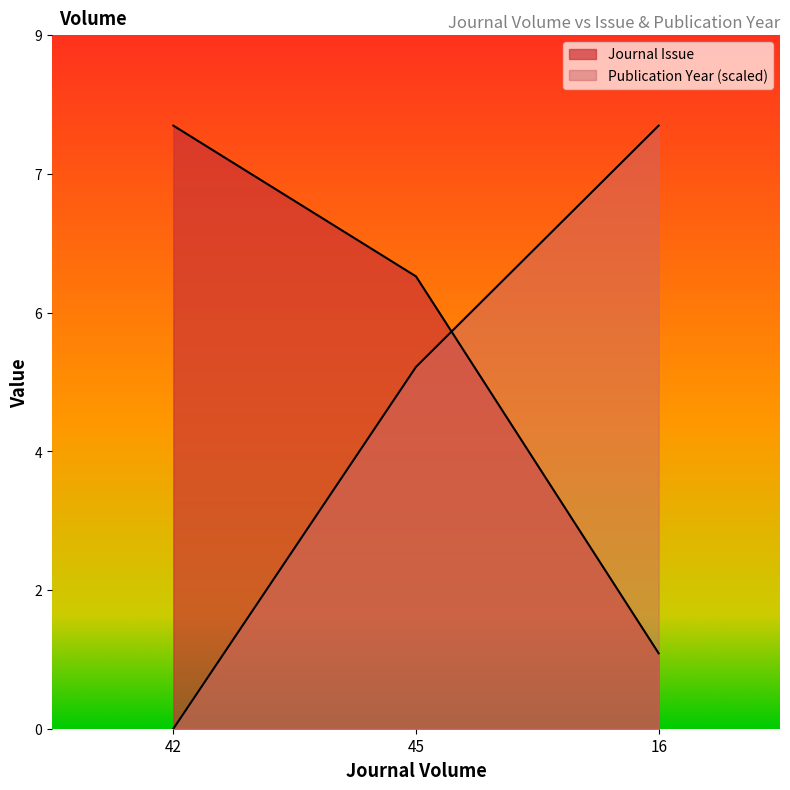

Rank the series at 45 from highest to lowest value.

Journal Issue, Publication Year